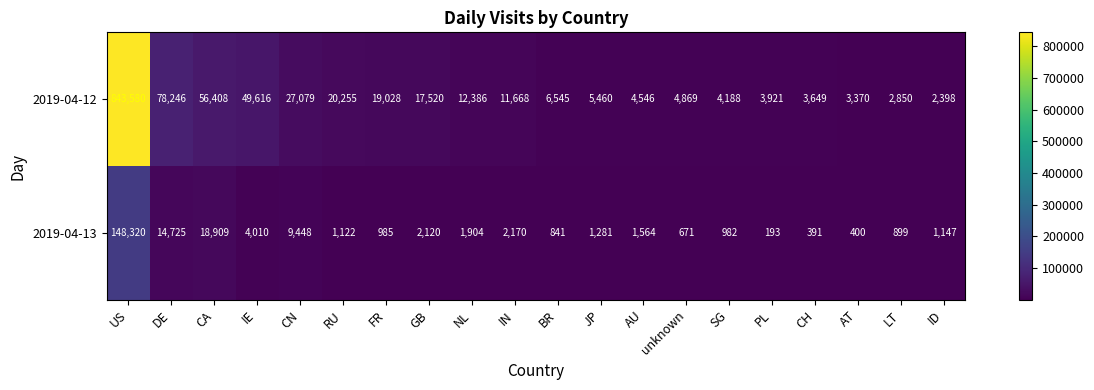

True or false: 2019-04-12 has a value of 49616 at IE.

True